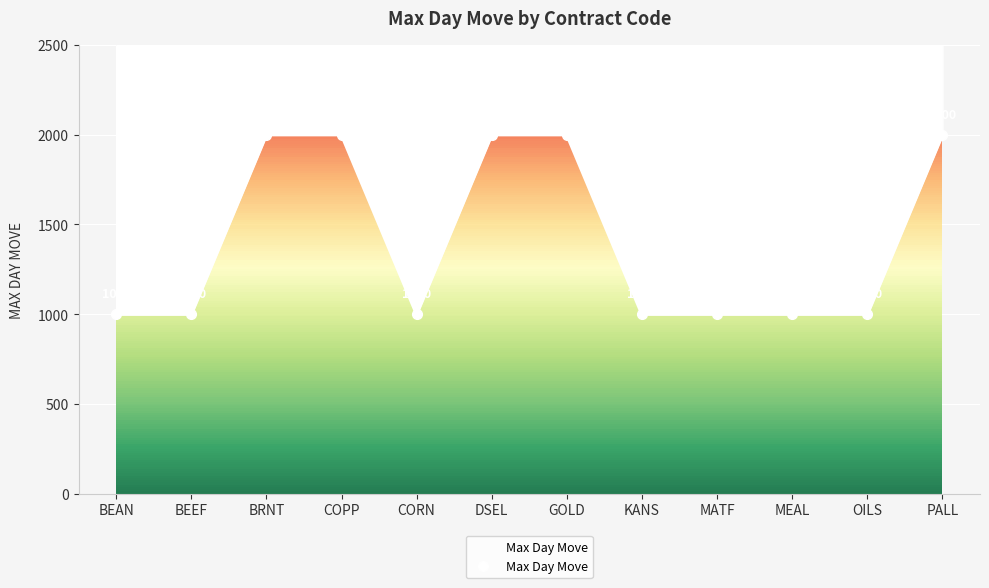

Reading left to right, what are all the values shown in this chart?

1000	1000	2000	2000	1000	2000	2000	1000	1000	1000	1000	2000